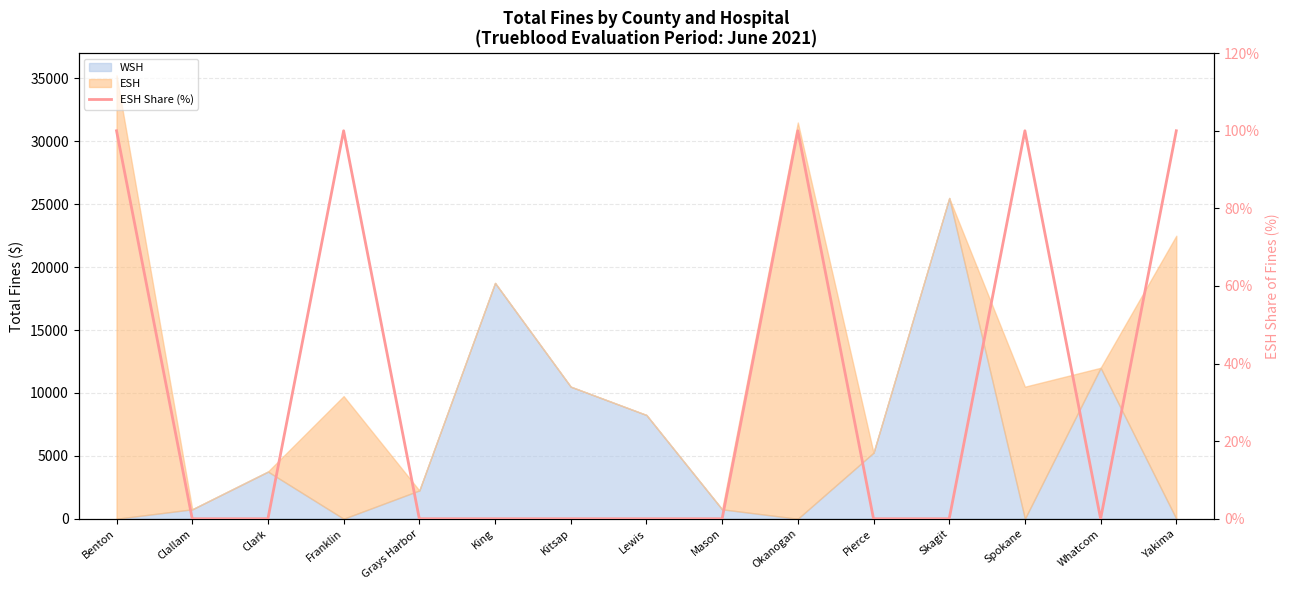

What is the difference between the maximum and second lowest values?

100